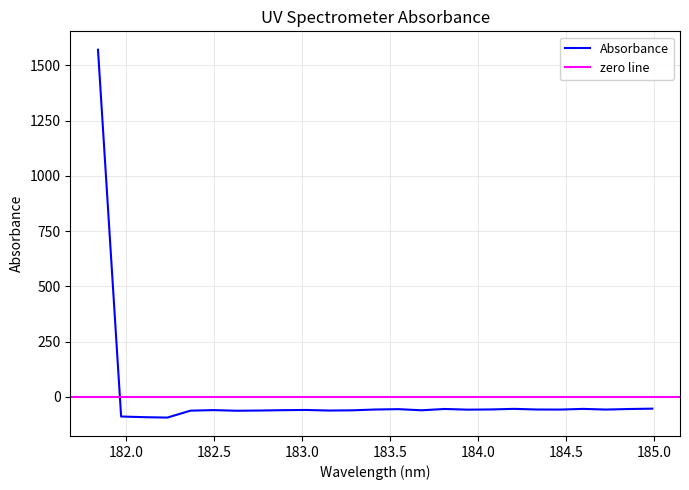

How many interior local valleys (lower than both neighbors) does the data have?

7